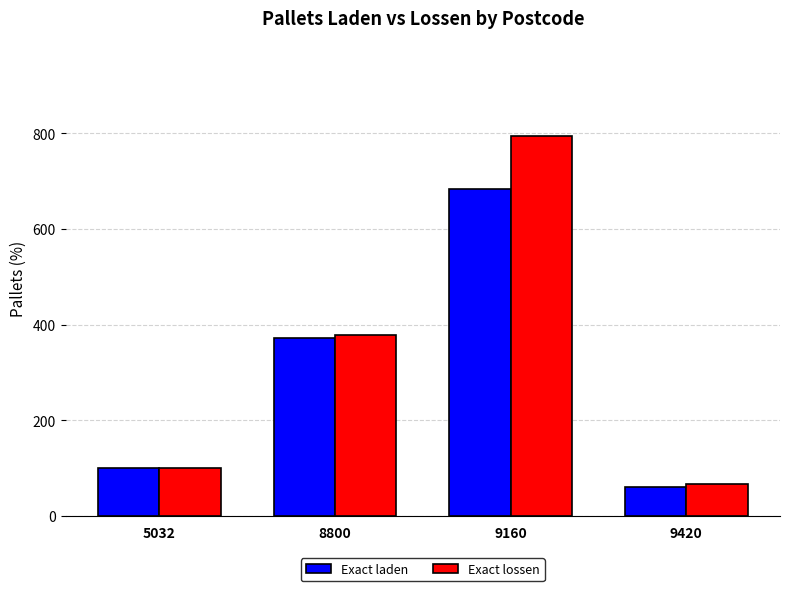

What is the value of the Exact lossen bar at the 3rd from the left?

795